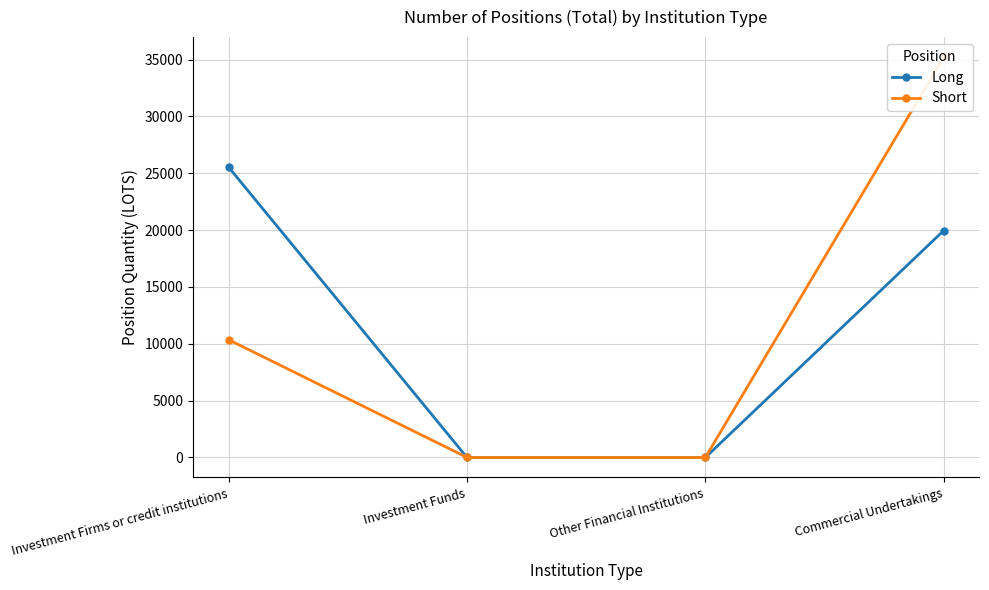

Rank the series by their maximum value, from highest to lowest.

Short, Long